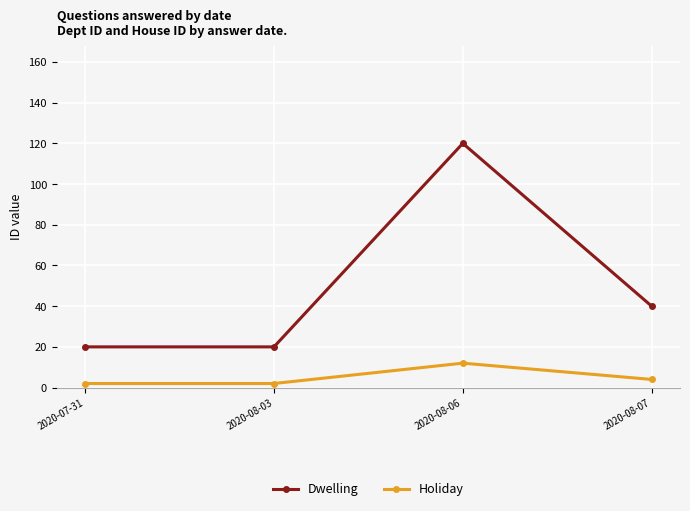

Reading right to left, transcribe all the data shown in this chart.

Dwelling: 2020-08-07=40	2020-08-06=120	2020-08-03=20	2020-07-31=20
Holiday: 2020-08-07=4	2020-08-06=12	2020-08-03=2	2020-07-31=2